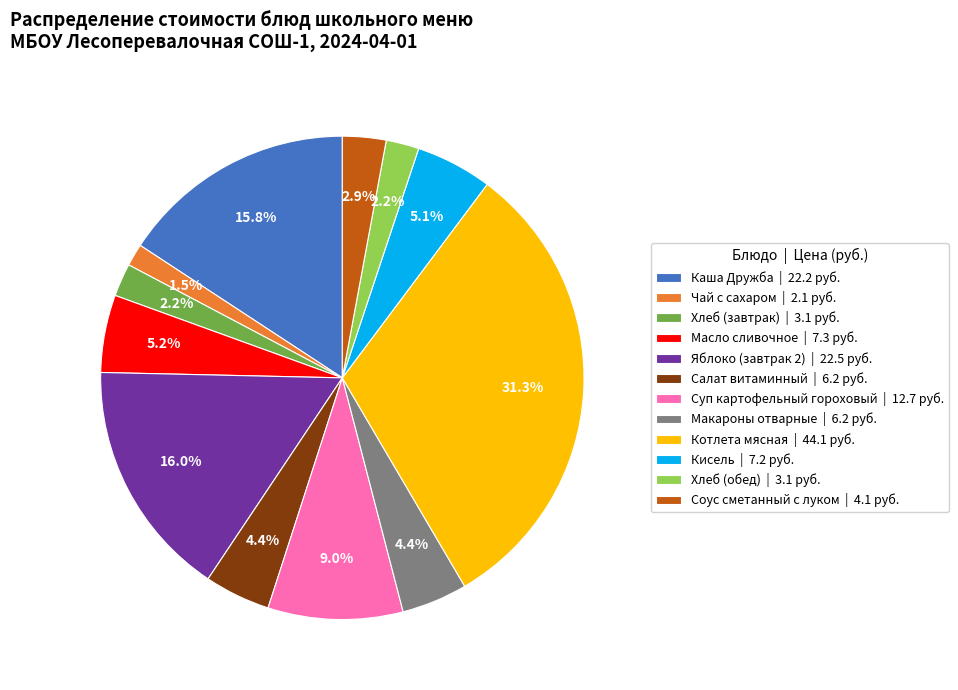

To the nearest percent, what percentage of the pie is Макароны отварные?

4%